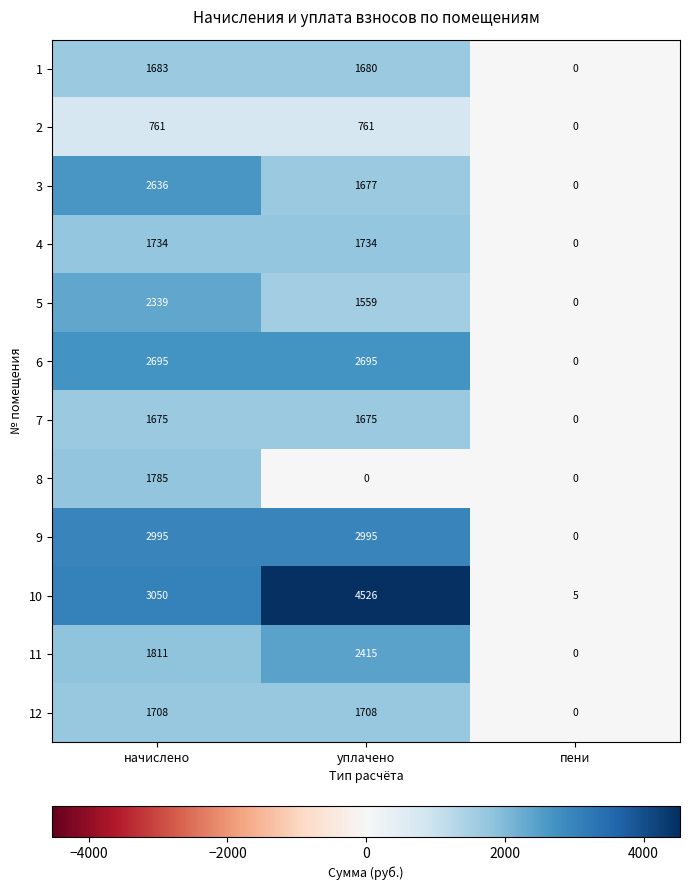

What is the highest value of the 12 series?

1708